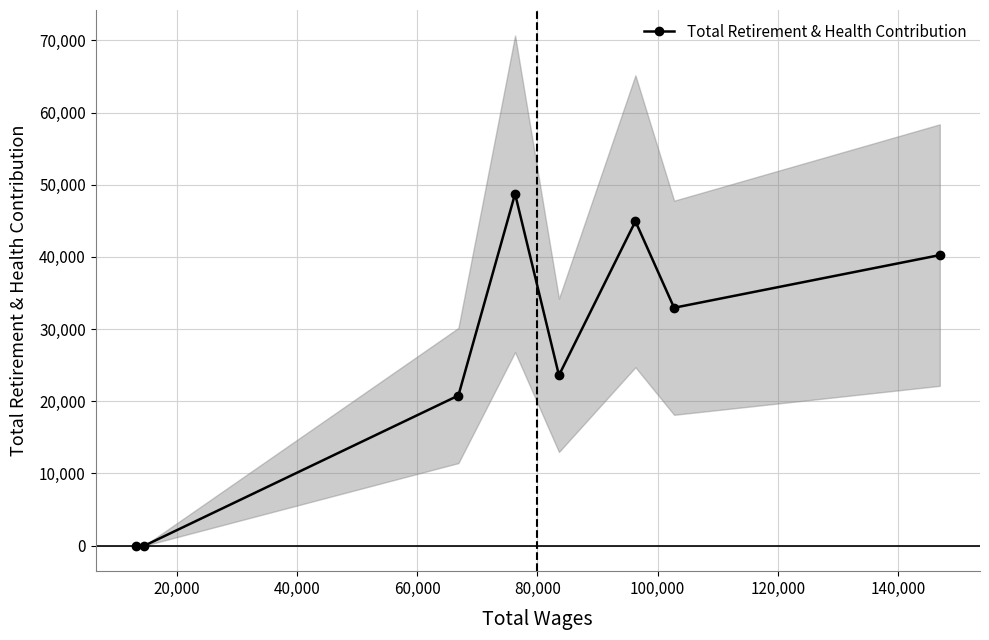

What is the maximum value for Total Retirement & Health Contribution?

48746